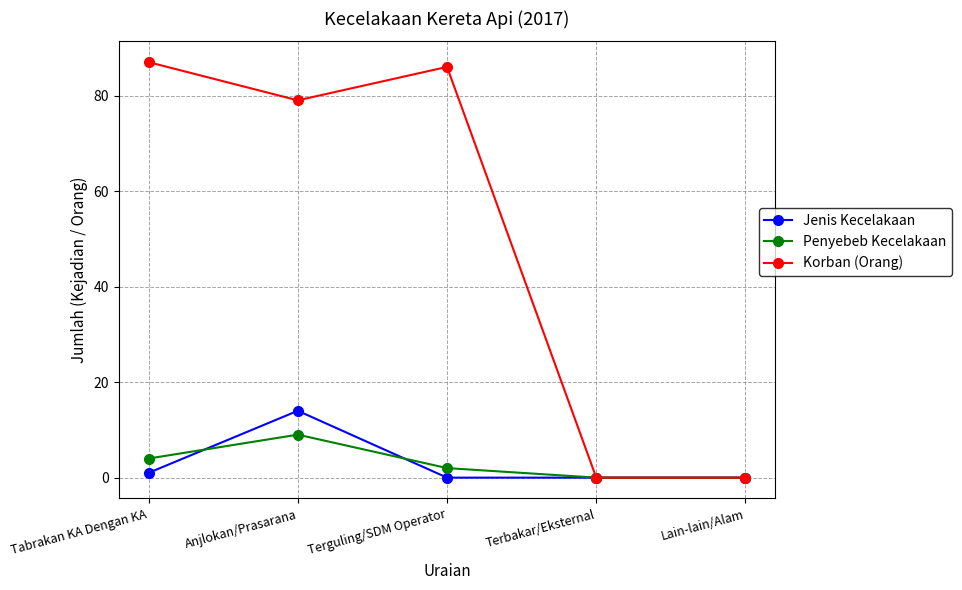

What is the label of the 5th point from the right?

Tabrakan KA Dengan KA